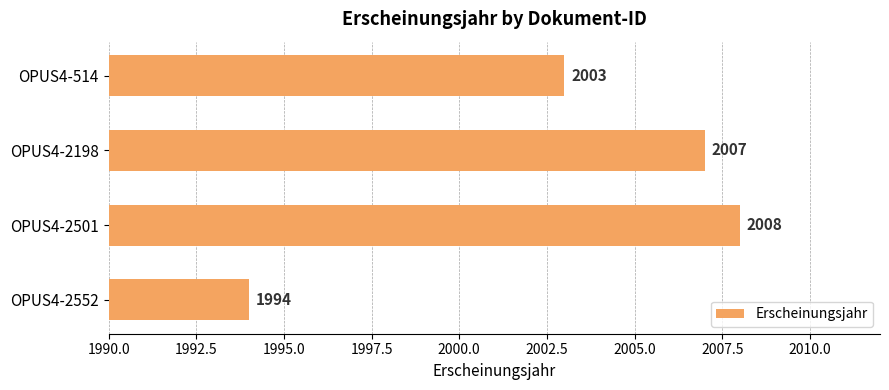

The chart shows a value of 2008 at OPUS4-2501. True or false?

True